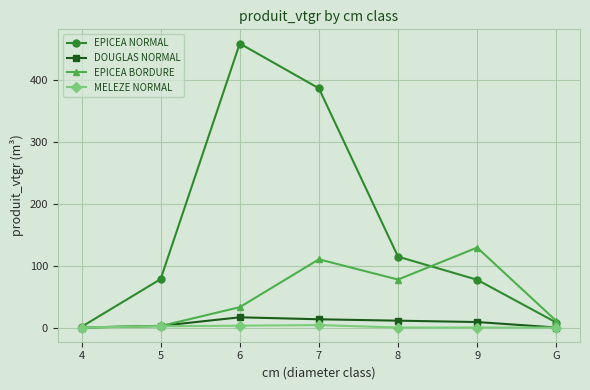

Does the chart display data point markers on the line(s)?

Yes